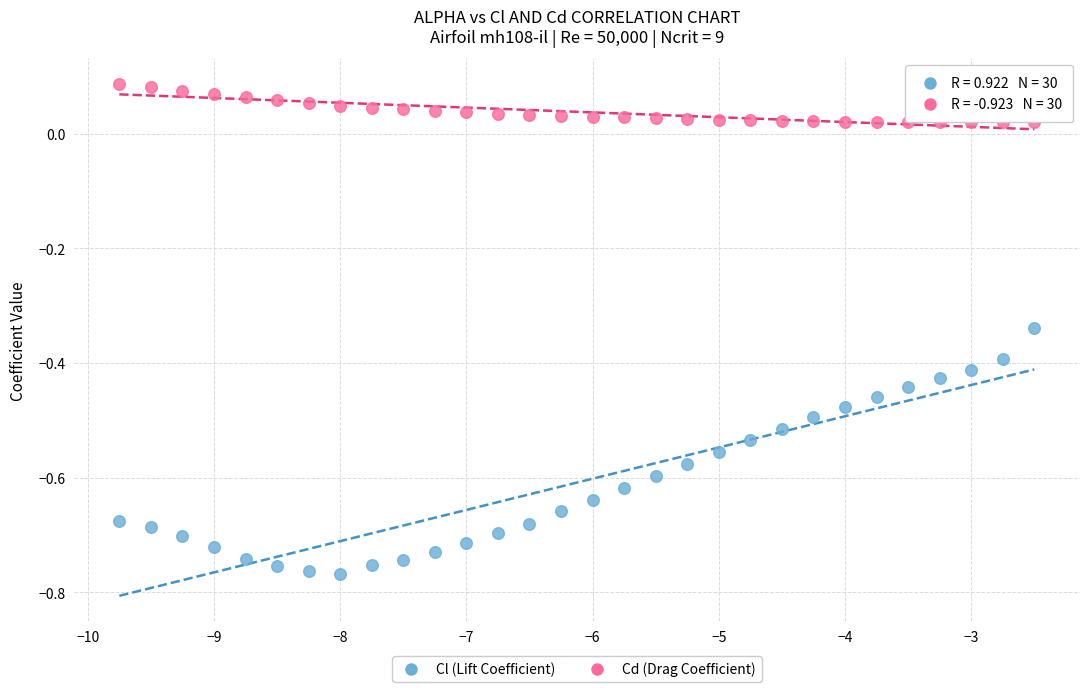

Which series contains the lowest Y value?

Cl (Lift Coefficient)